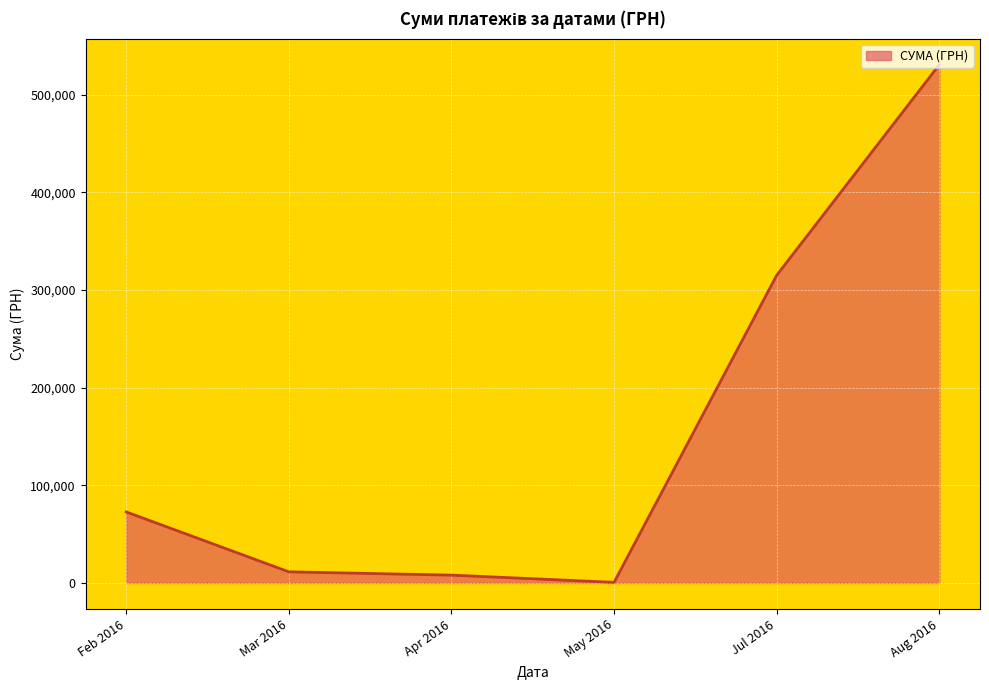

What is the difference between the maximum and minimum values?

530097.0